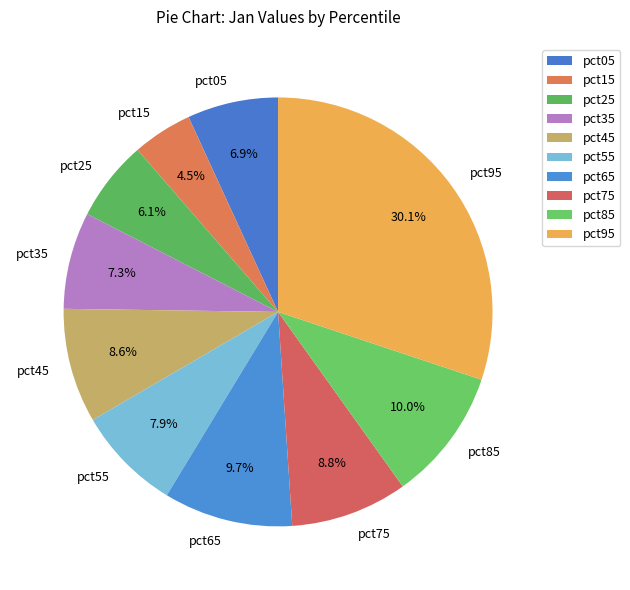

What portion of the pie excludes pct25?

93.9%